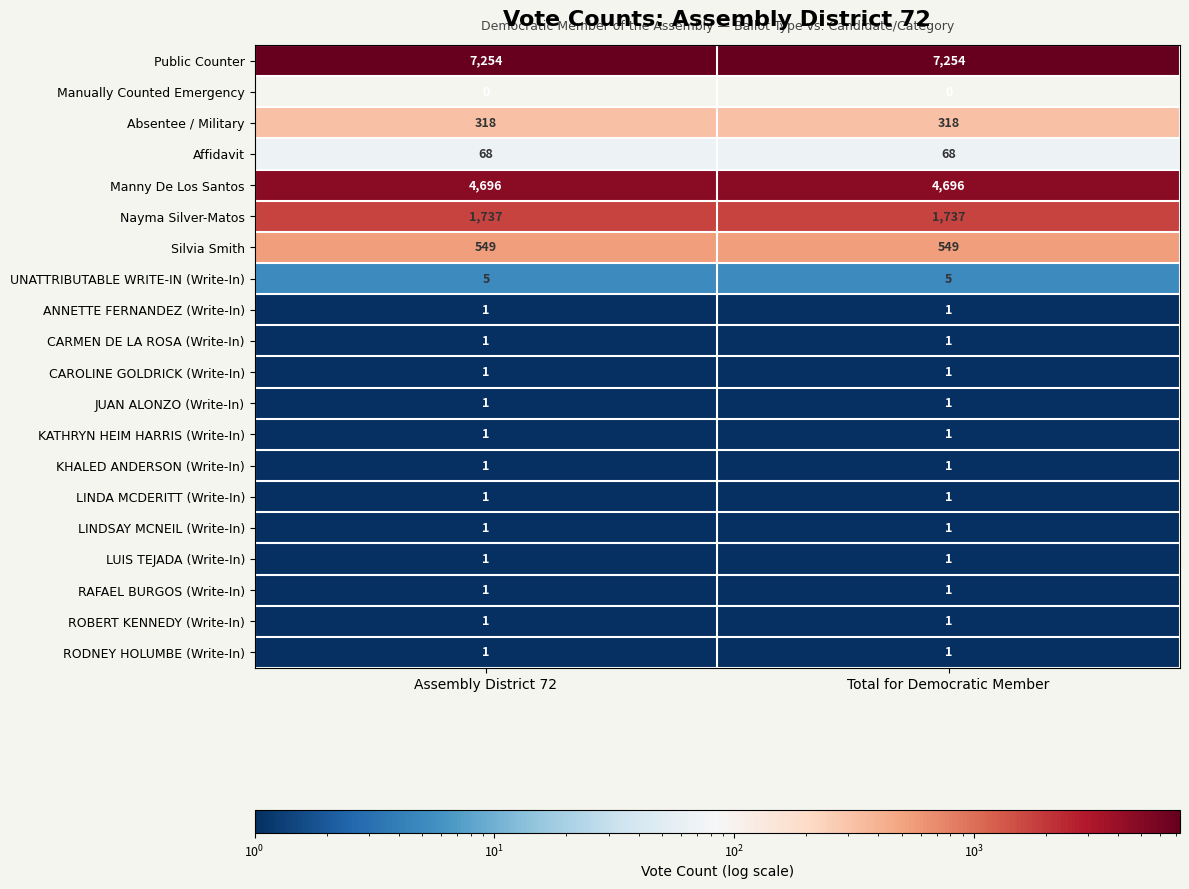

True or false: KATHRYN HEIM HARRIS (Write-In) has a value of 1 at Total for Democratic Member.

True